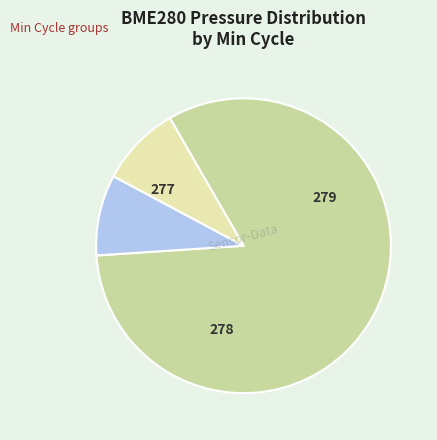

The 277 slice represents 24% of the pie. True or false?

False